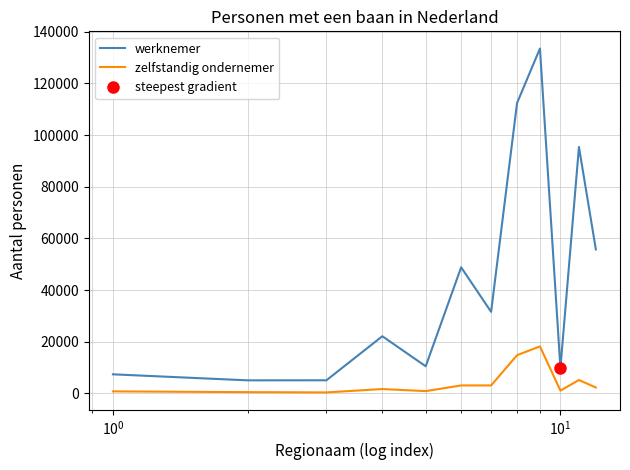

True or false: werknemer and zelfstandig ondernemer intersect in this chart.

False